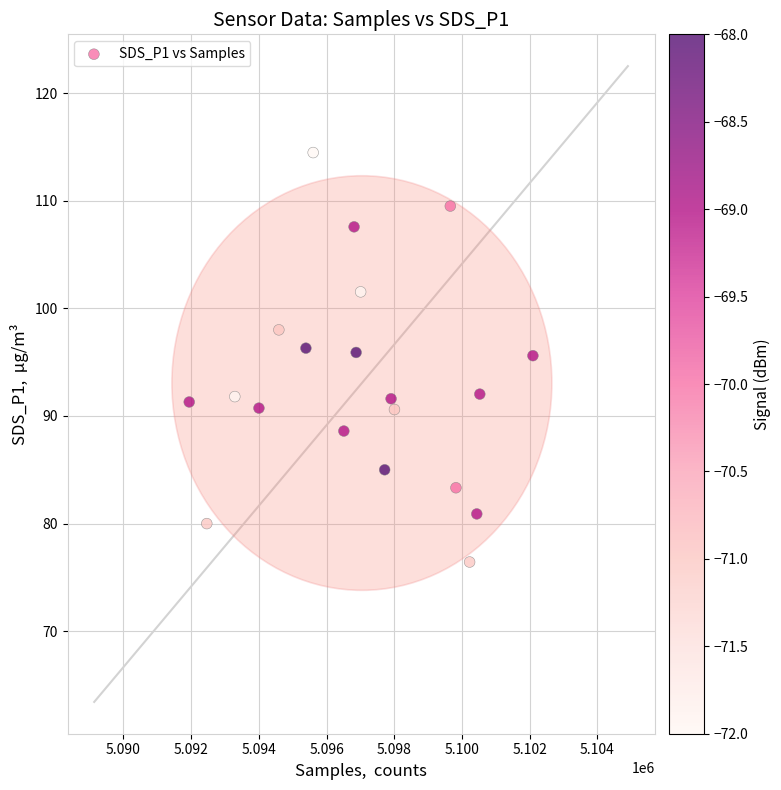

What is the range of Y values (max minus min)?

38.0